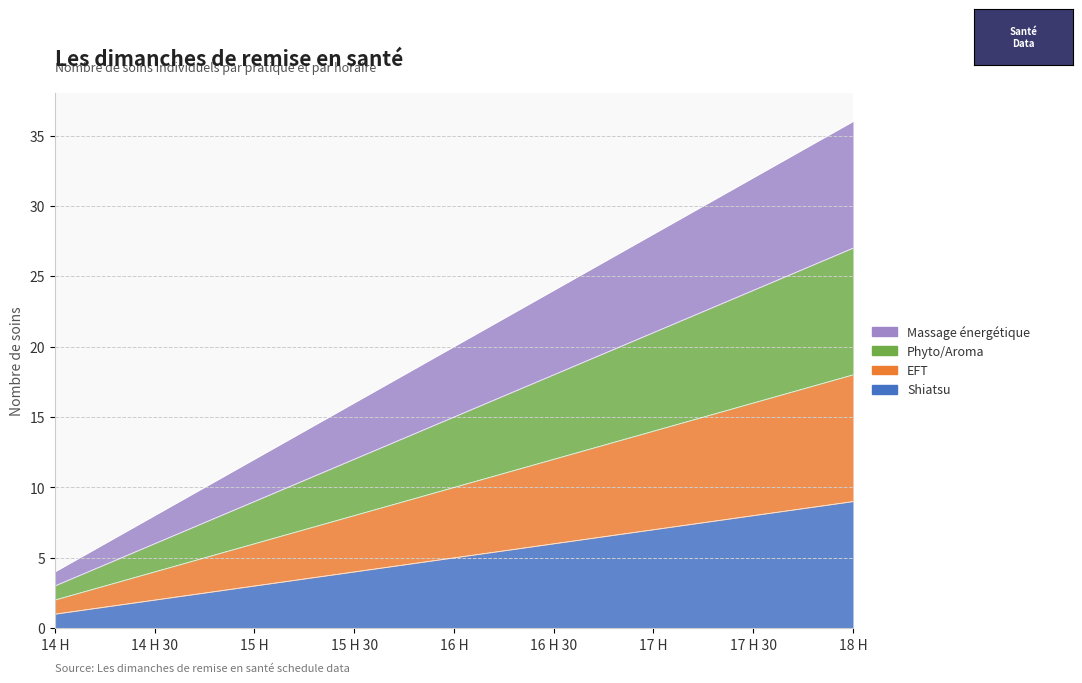

Between 14 H and 15 H, which series saw the biggest shift?

Massage énergétique